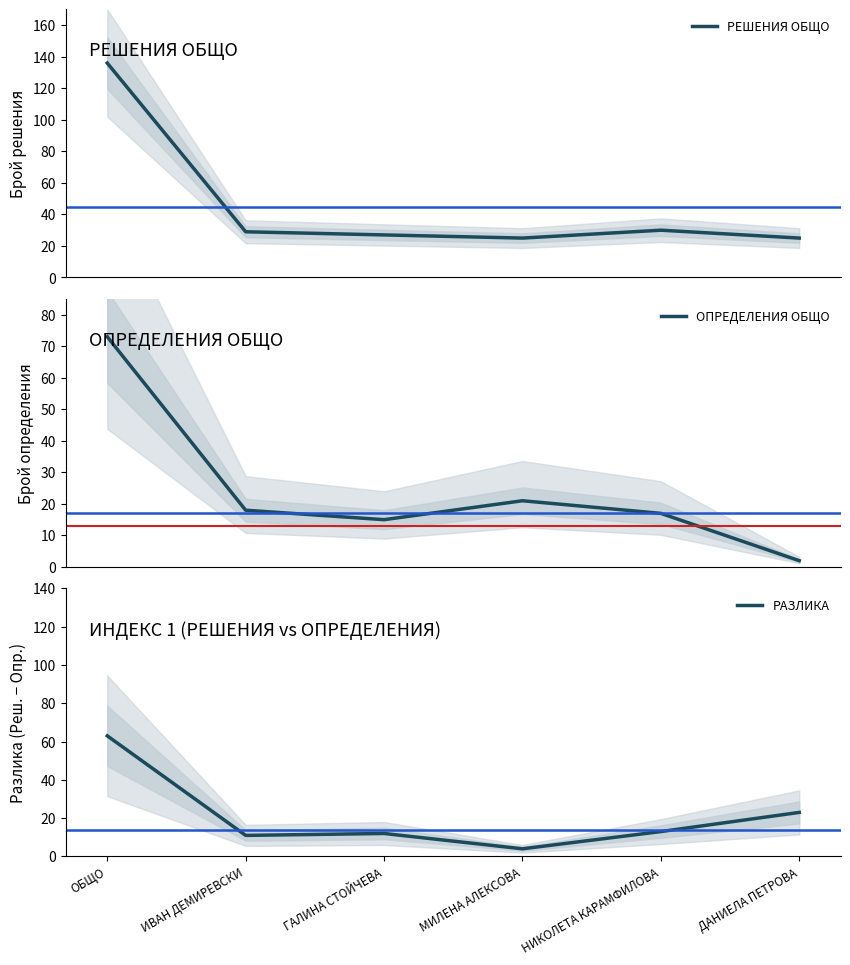

What position from the right is ОБЩО?

6